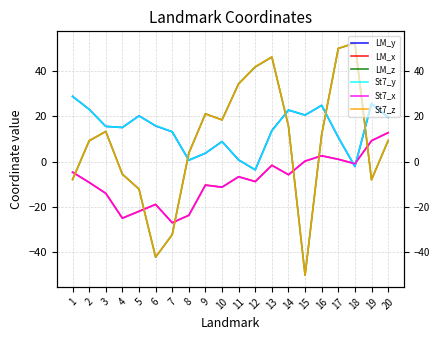

What is the difference between the second highest and second lowest values in the LM_x series?

34.1